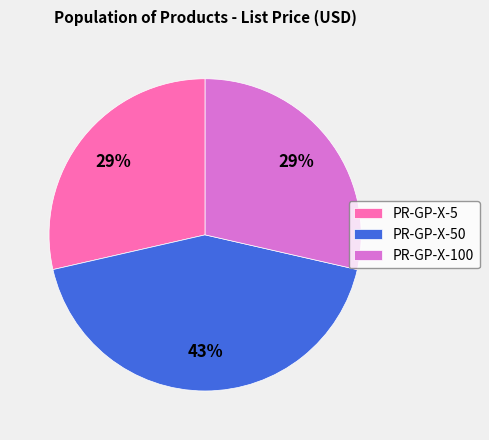

How many segments does this pie chart have?

3